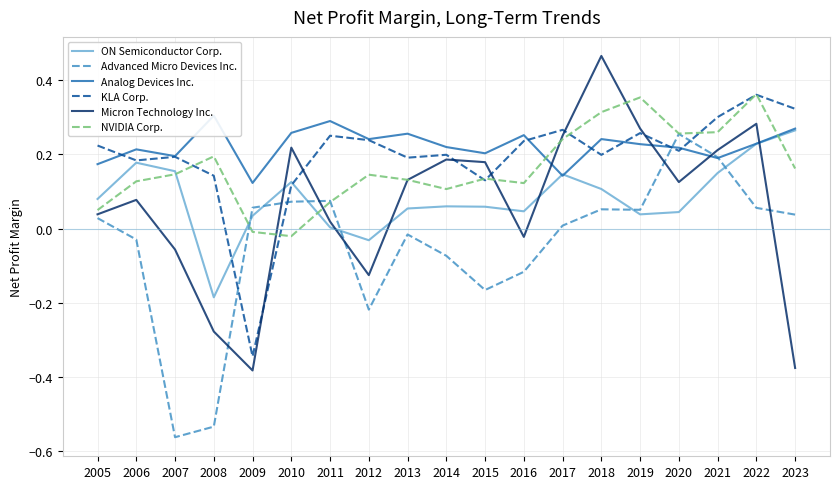

What is the sum of the Advanced Micro Devices Inc. values at 2012 and 2010?

-0.1